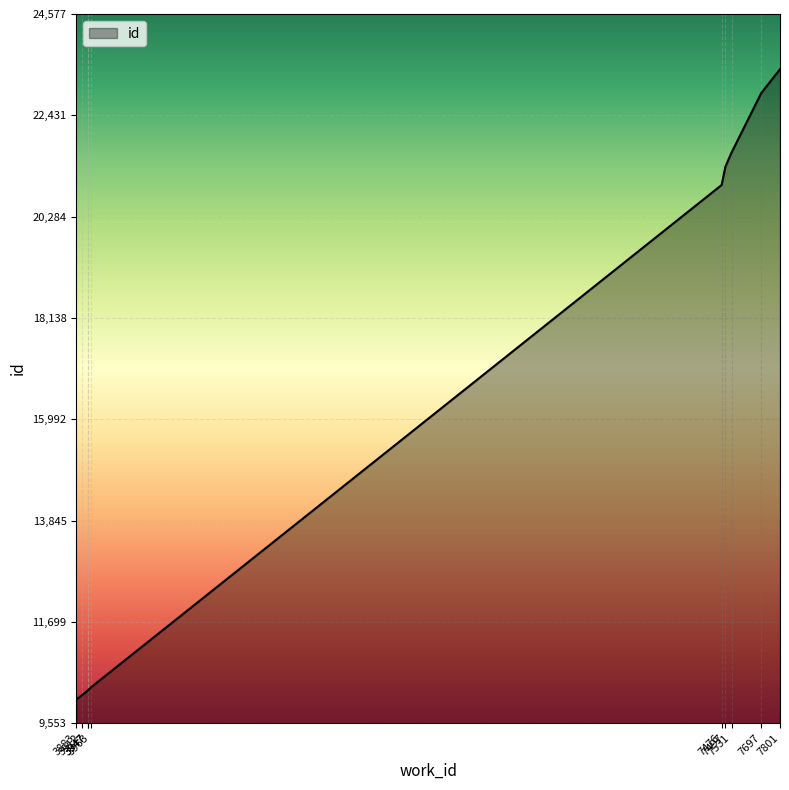

At which category does the chart reach its peak across all series?

7801